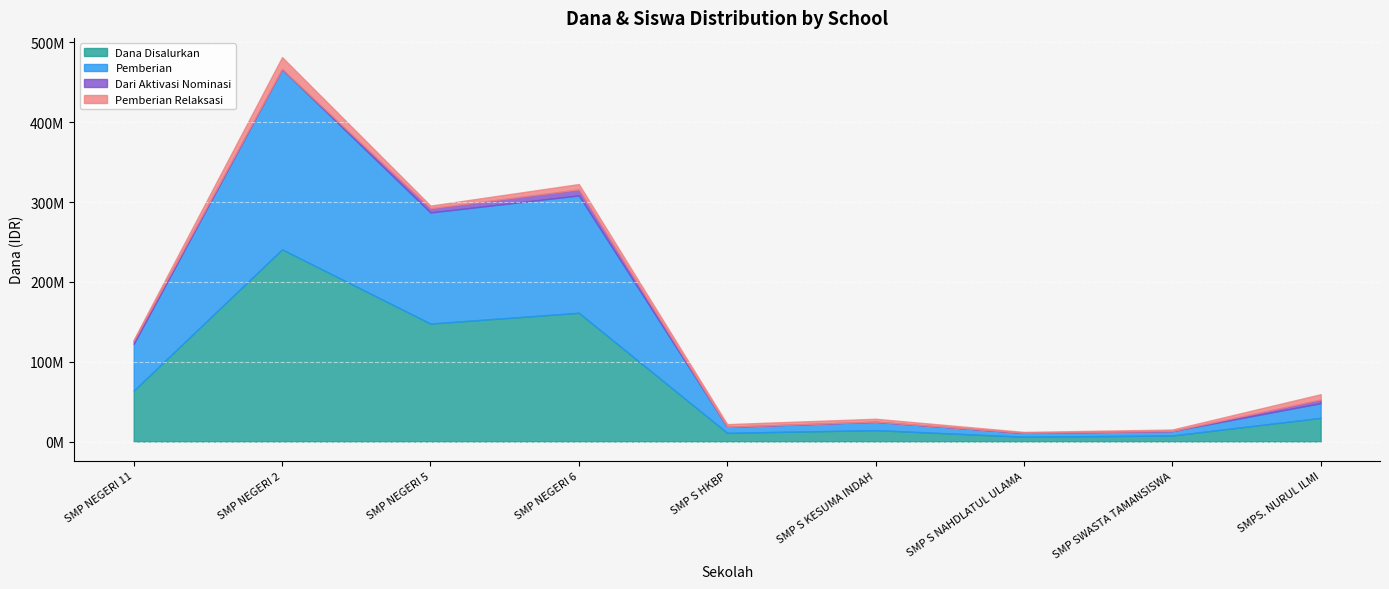

True or false: Dari Aktivasi Nominasi has a value of 5228392 at SMP S KESUMA INDAH.

False